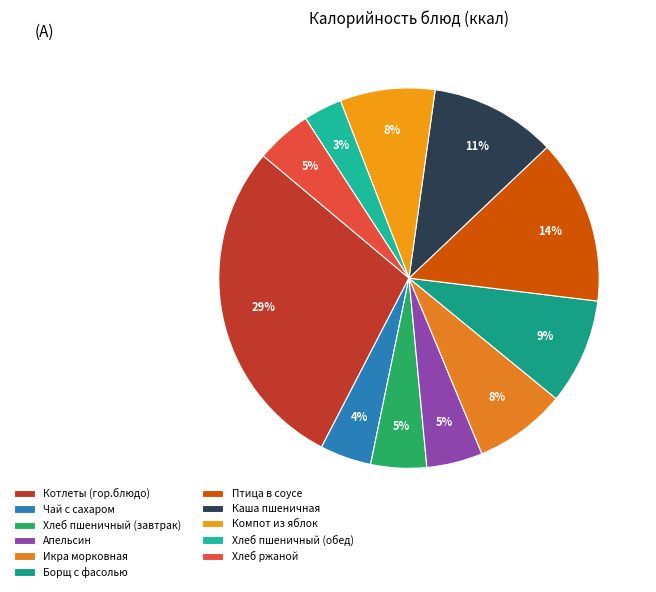

What is the change in value from Хлеб пшеничный (завтрак) to Хлеб пшеничный (обед)?

-20.7